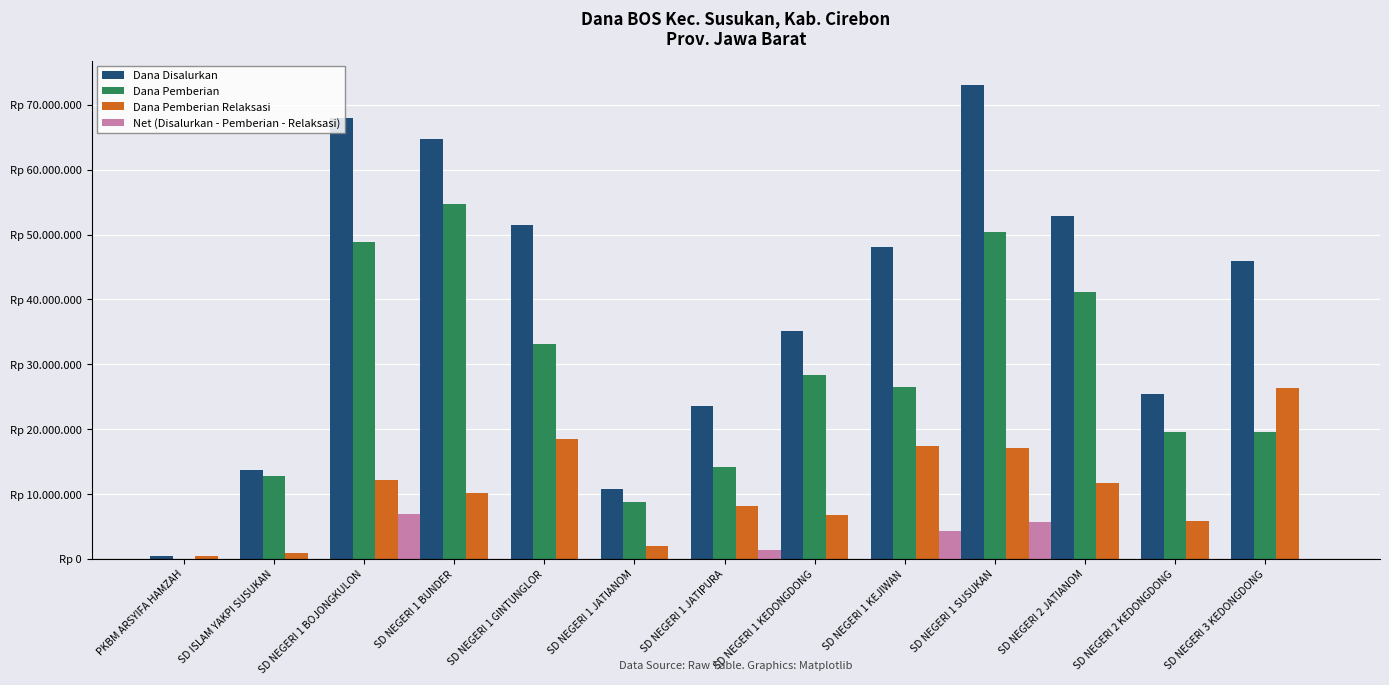

Which series changed the most between SD NEGERI 1 KEJIWAN and SD NEGERI 3 KEDONGDONG?

Dana Pemberian Relaksasi